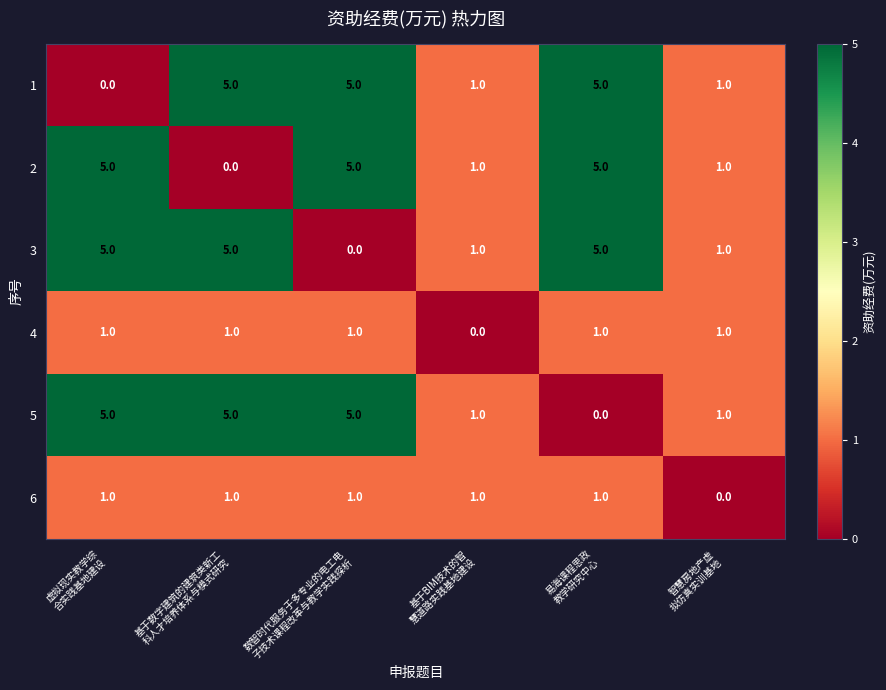

At how many categories does at least one series exceed 4?

4